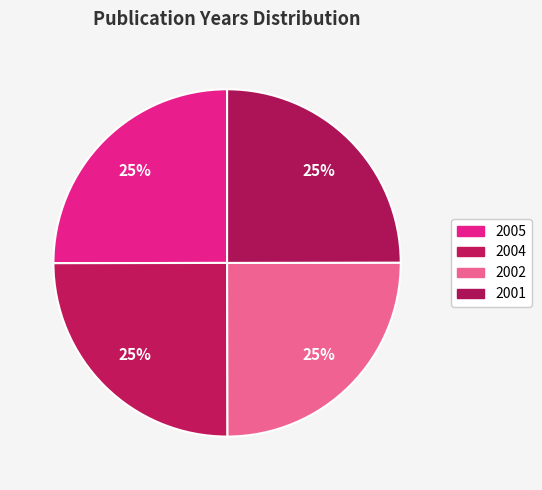

Which has a higher value, 2002 or 2005?

2005